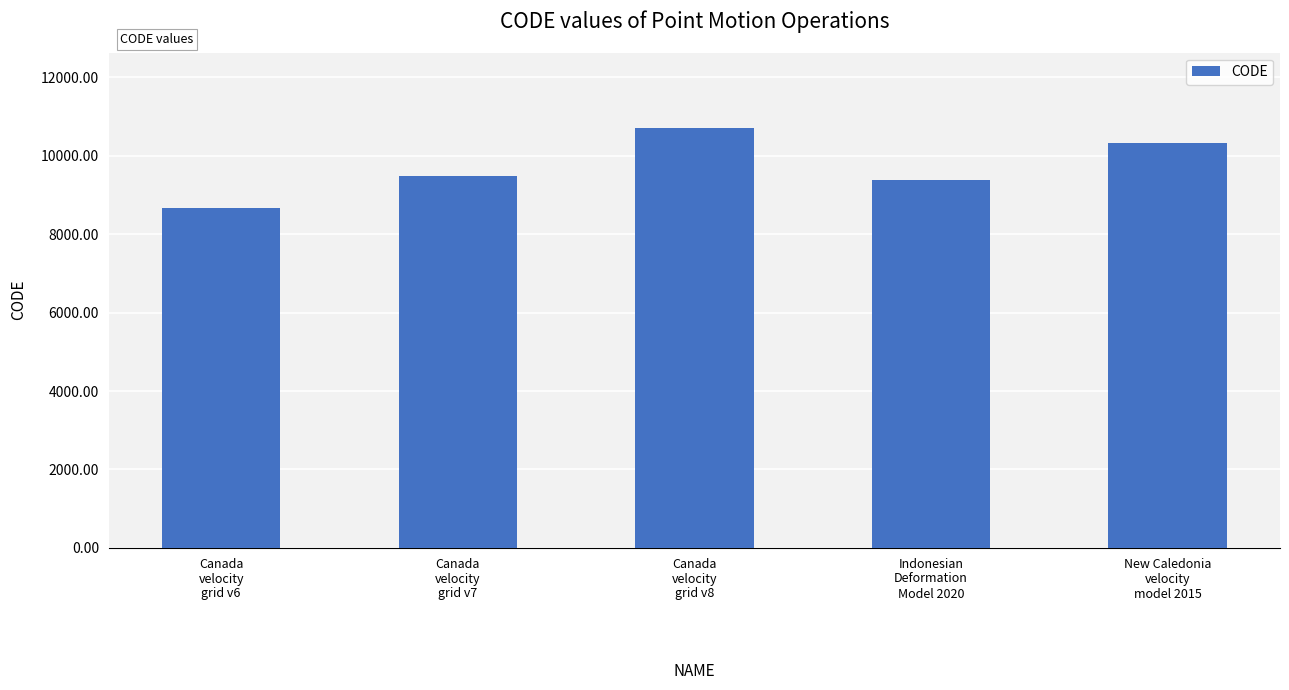

What is the minimum value shown in the chart?

8676